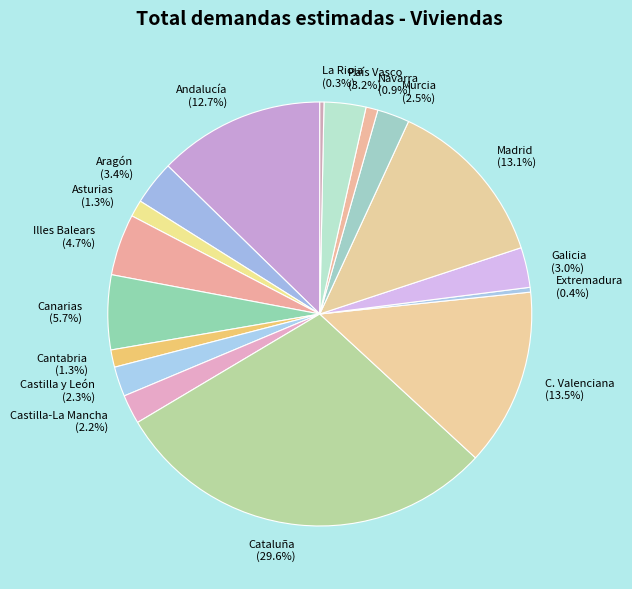

To the nearest percent, what is the difference between the largest and smallest slice percentages?

29%